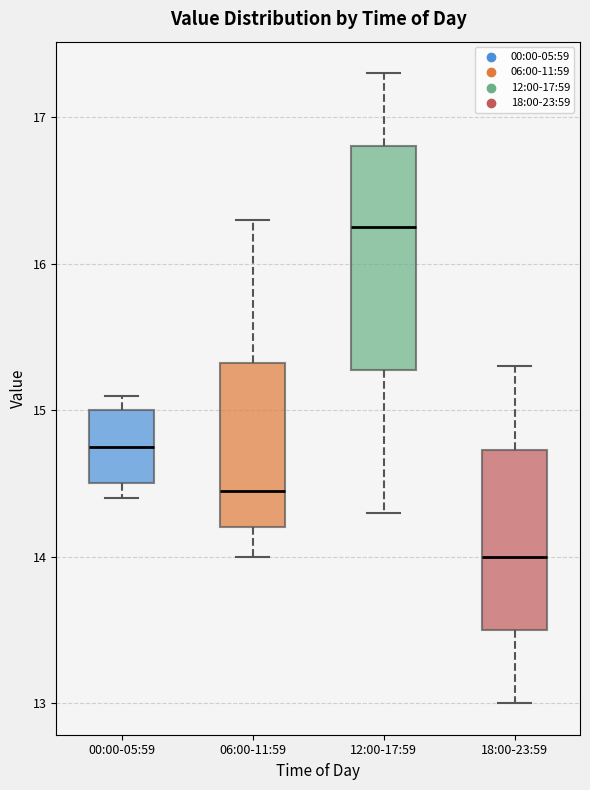

Reading left to right, read every box against the y-axis: the position of its median line, the range the box covers, and the ends of its whiskers. The values are not printed on the chart, so give them approximately, as read against the axis.

00:00-05:59: median 14.8, box 14.5 to 15.0, whiskers 14.4 to 15.1
06:00-11:59: median 14.5, box 14.2 to 15.3, whiskers 14.0 to 16.3
12:00-17:59: median 16.3, box 15.3 to 16.8, whiskers 14.3 to 17.3
18:00-23:59: median 14.0, box 13.5 to 14.7, whiskers 13.0 to 15.3